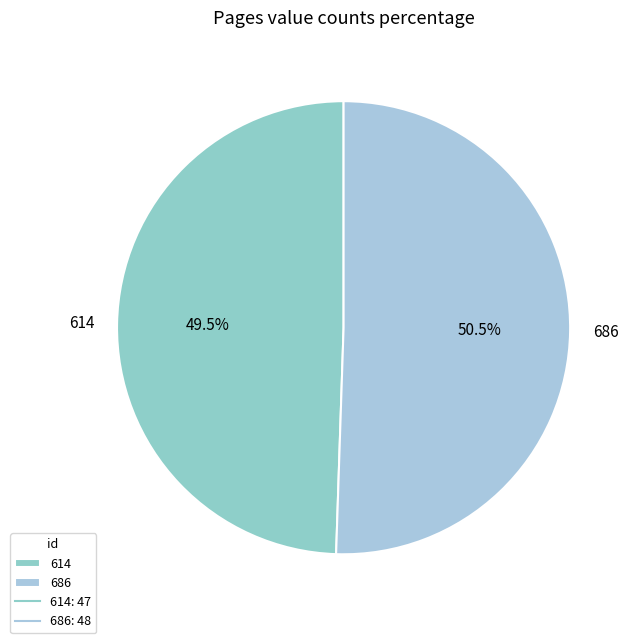

To the nearest percent, what is the average slice percentage?

50%